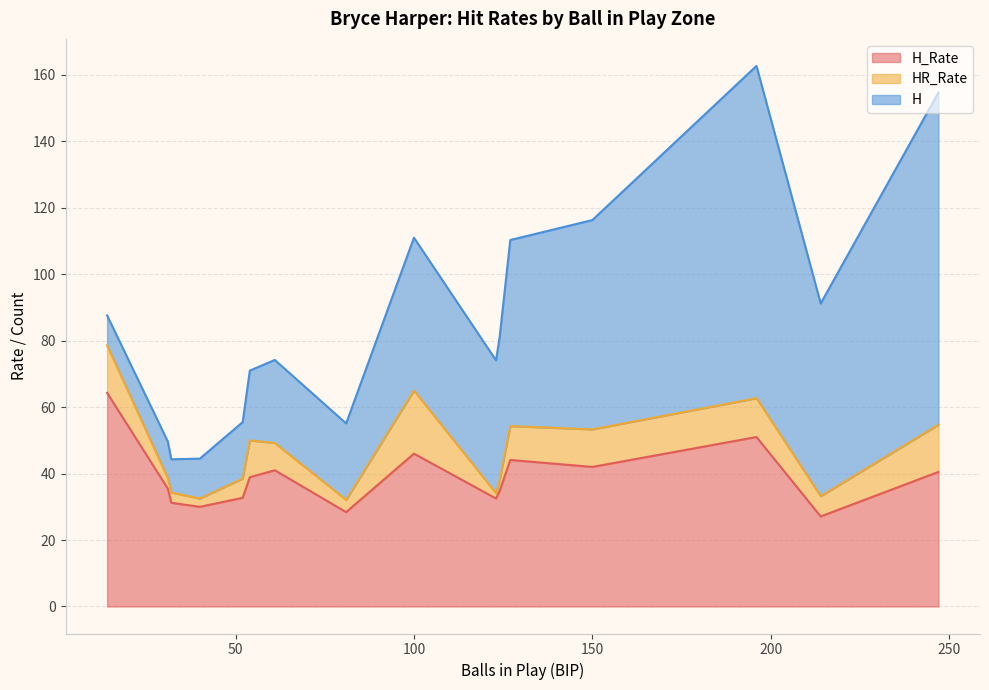

At 214, list the series in order from largest to smallest.

H, H_Rate, HR_Rate